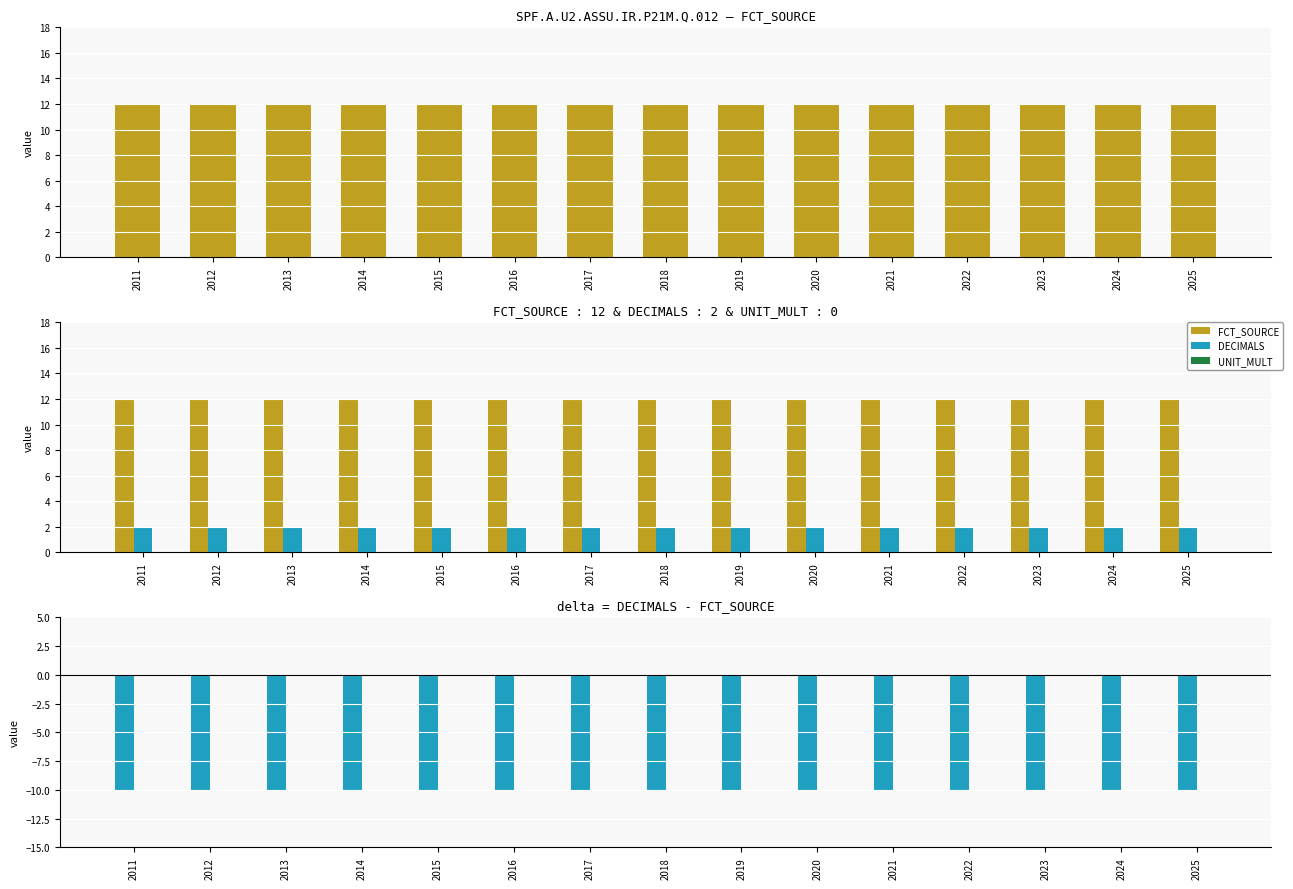

At 2016, list the series in order from largest to smallest.

FCT_SOURCE, DECIMALS, UNIT_MULT, DECIMALS - FCT_SOURCE